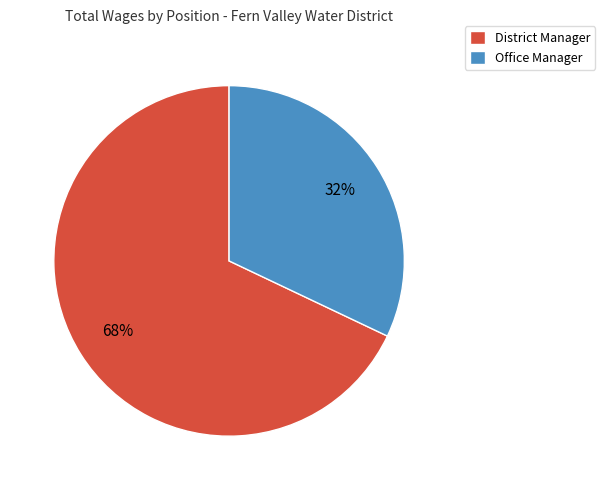

True or false: Office Manager accounts for 32% of the total.

True